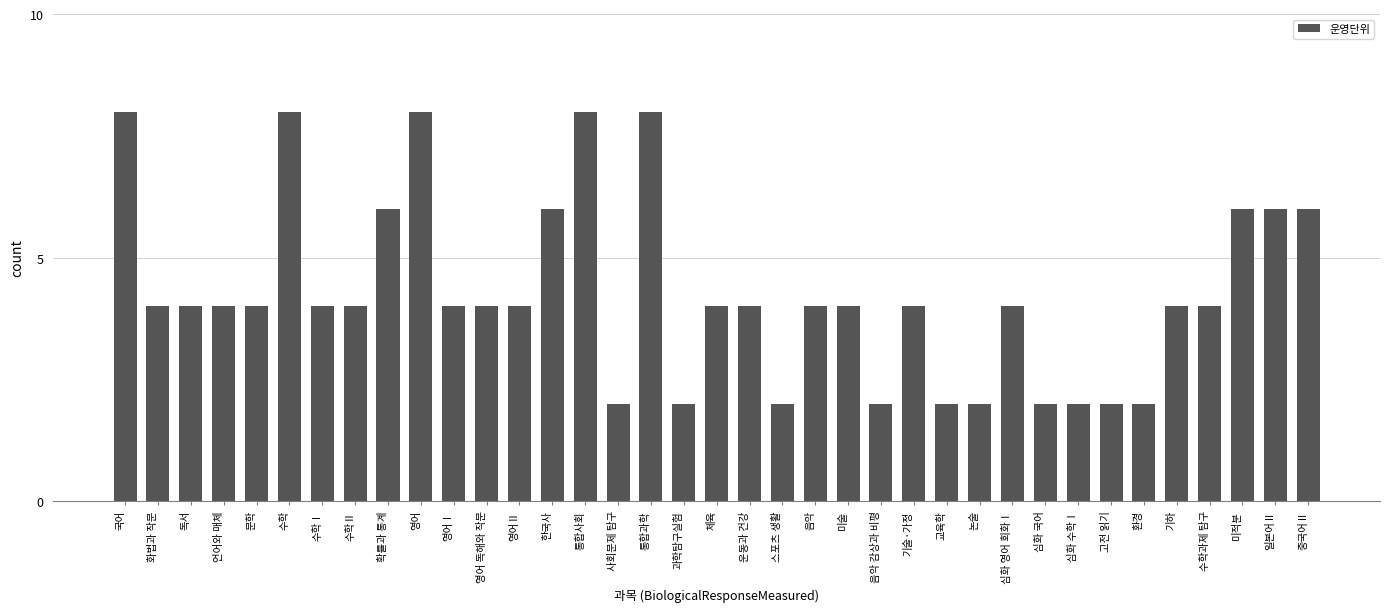

Reading left to right, list all the values displayed in this chart.

국어=8	화법과 작문=4	독서=4	언어와 매체=4	문학=4	수학=8	수학Ⅰ=4	수학Ⅱ=4	확률과 통계=6	영어=8	영어Ⅰ=4	영어 독해와 작문=4	영어Ⅱ=4	한국사=6	통합사회=8	사회문제 탐구=2	통합과학=8	과학탐구실험=2	체육=4	운동과 건강=4	스포츠 생활=2	음악=4	미술=4	음악 감상과 비평=2	기술·가정=4	교육학=2	논술=2	심화 영어 회화Ⅰ=4	심화 국어=2	심화 수학Ⅰ=2	고전 읽기=2	환경=2	기하=4	수학과제 탐구=4	미적분=6	일본어Ⅱ=6	중국어Ⅱ=6